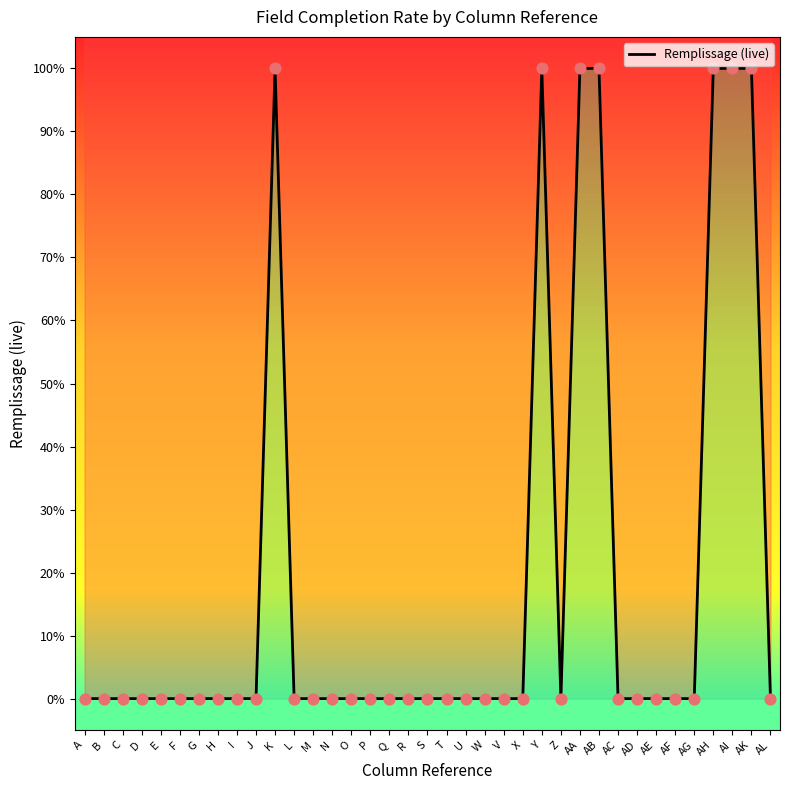

Which has a higher value, AK or Q?

AK